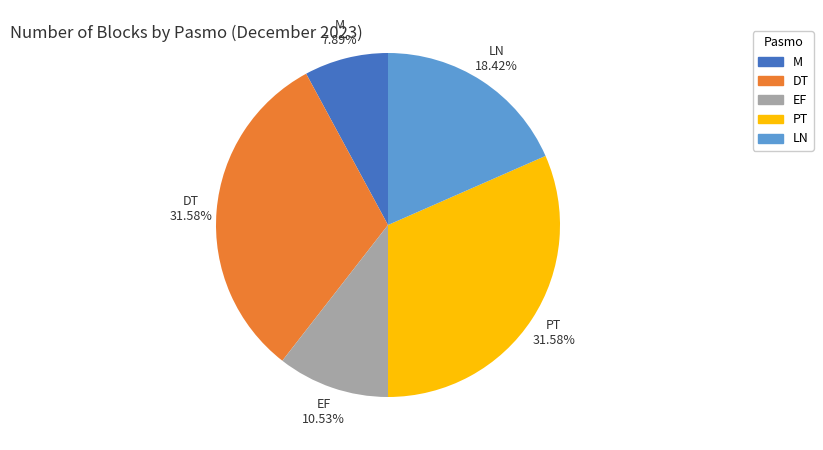

Which has a higher value, M or LN?

LN